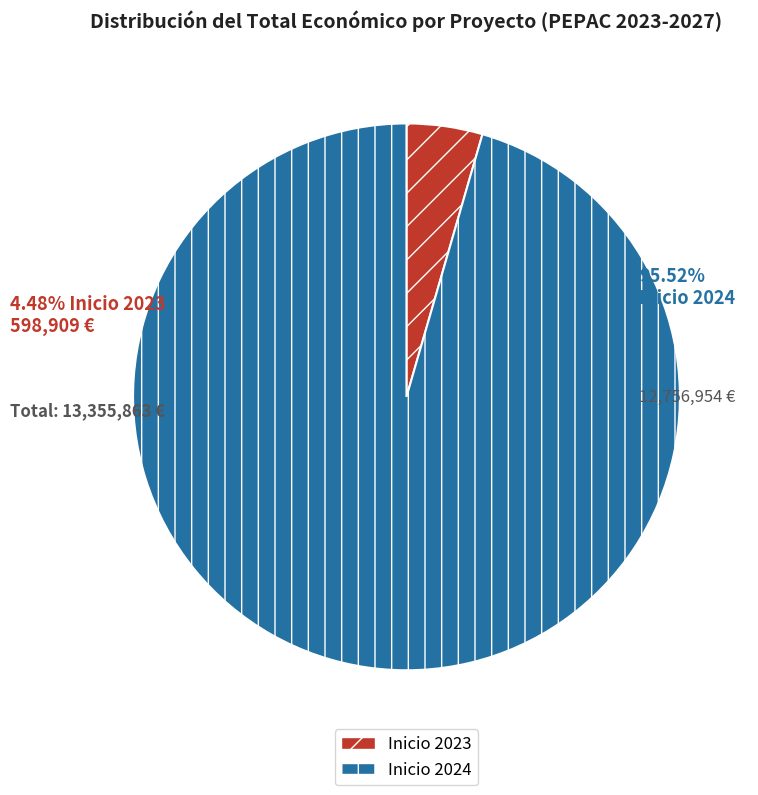

Which category has the biggest portion of the pie?

Inicio 2024